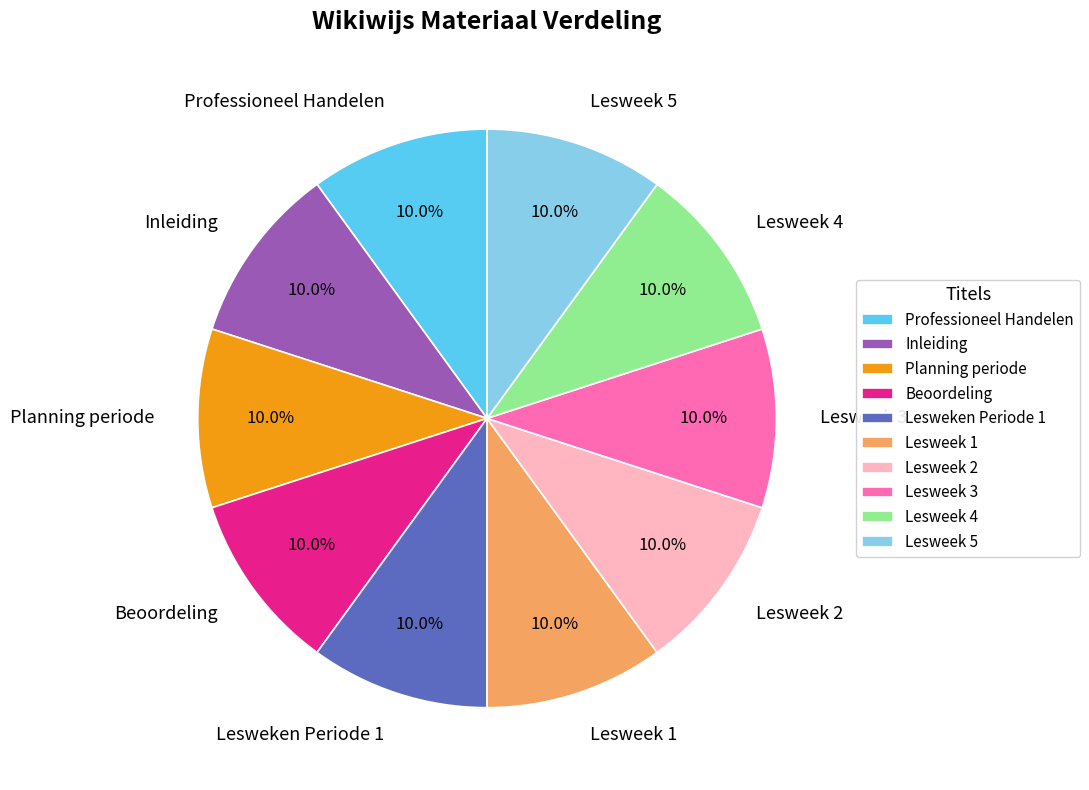

Count the number of slices in the pie.

10